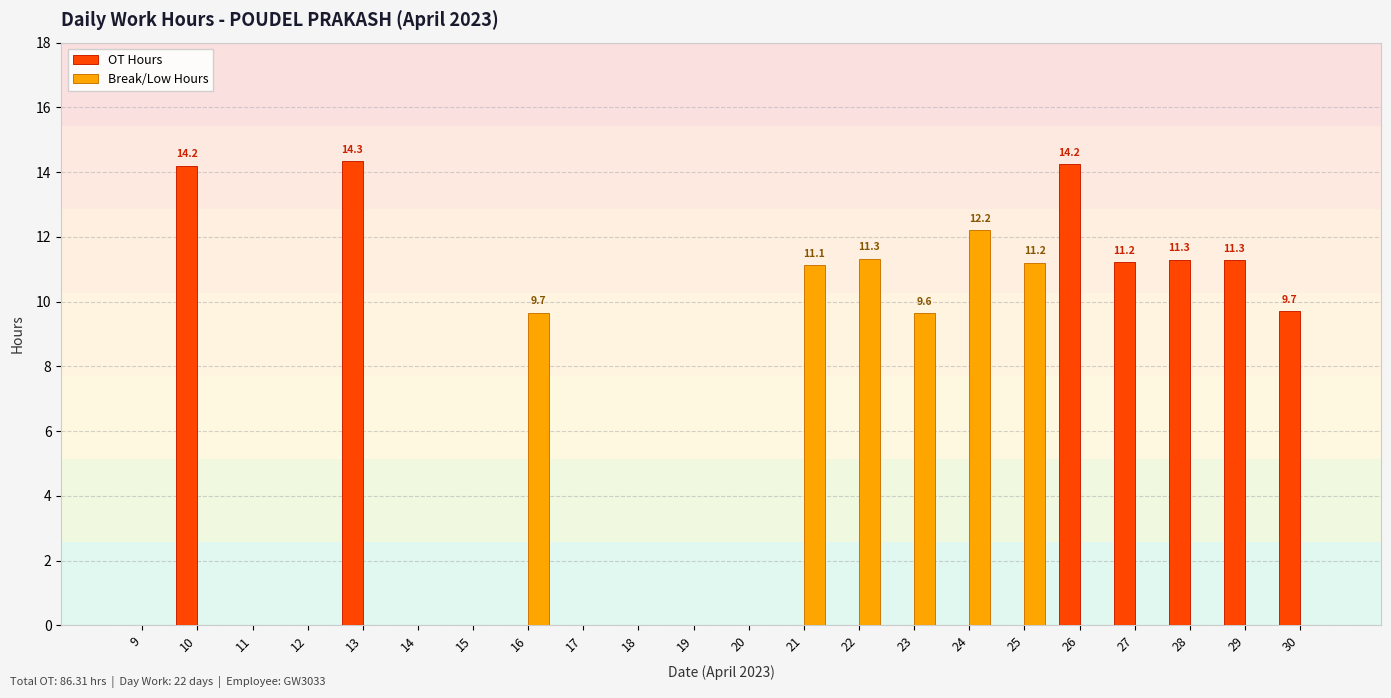

True or false: Break/Low Hours has a value of 5.3 at 12.

False